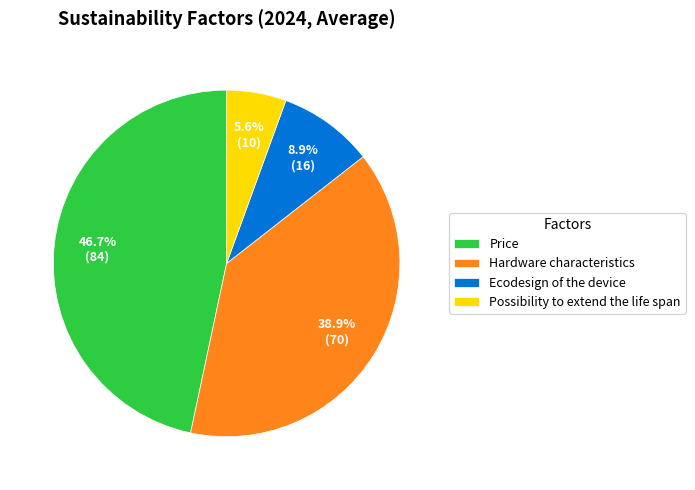

True or false: Ecodesign of the device accounts for 9% of the total.

True